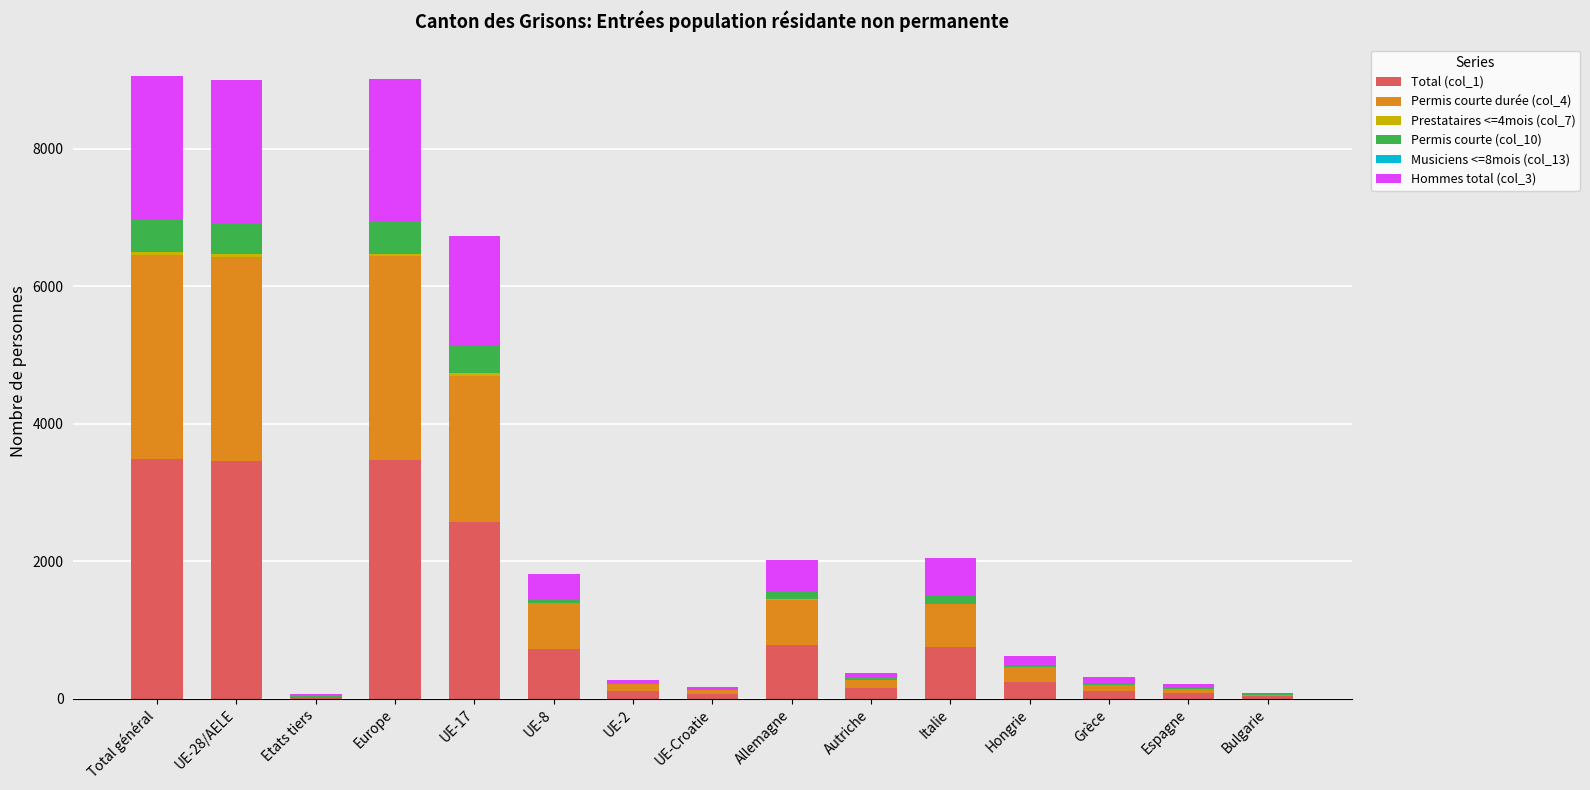

List the labels in order of Permis courte durée (col_4) value, largest first.

Total général, Europe, UE-28/AELE, UE-17, UE-8, Allemagne, Italie, Hongrie, Autriche, UE-2, Grèce, UE-Croatie, Espagne, Bulgarie, Etats tiers